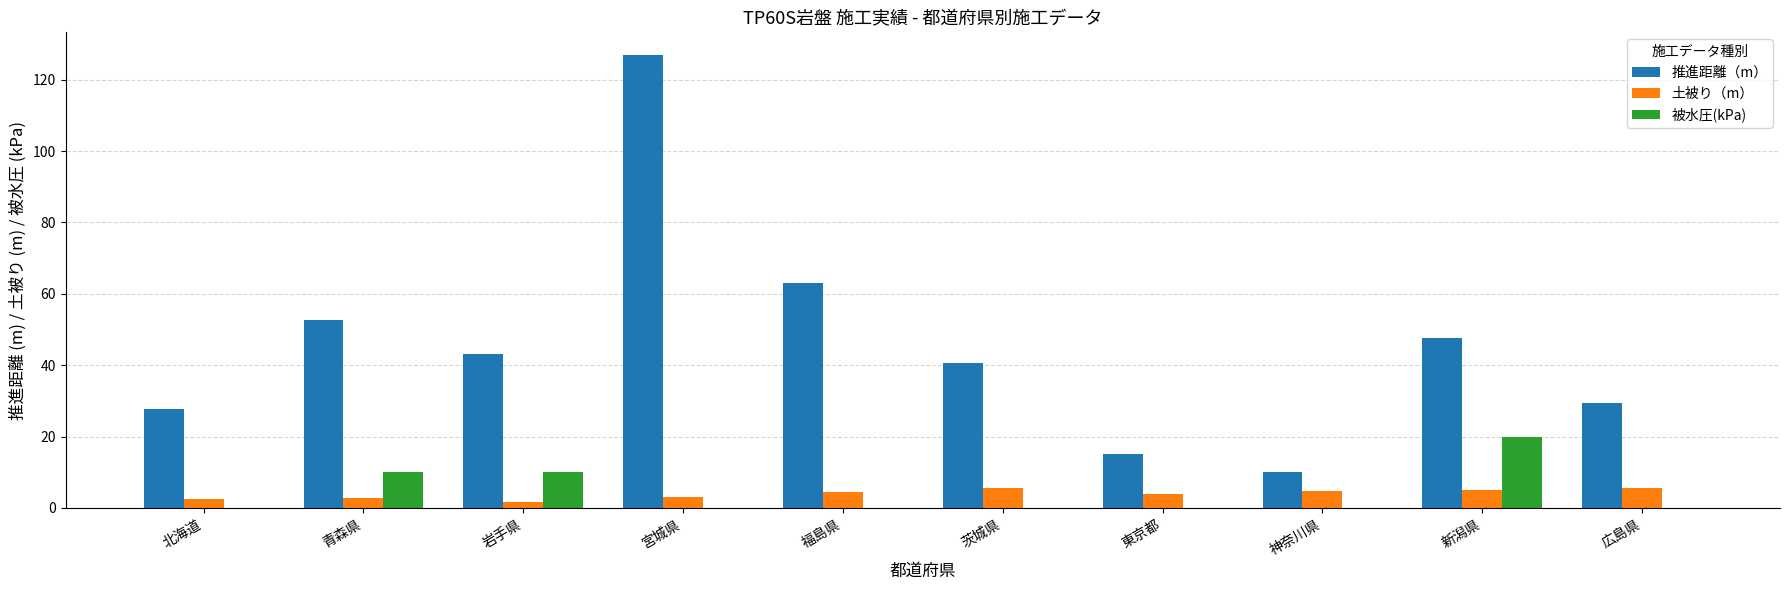

Is the value of 推進距離（m） at 岩手県 greater than the value of 土被り（m） at 新潟県?

Yes